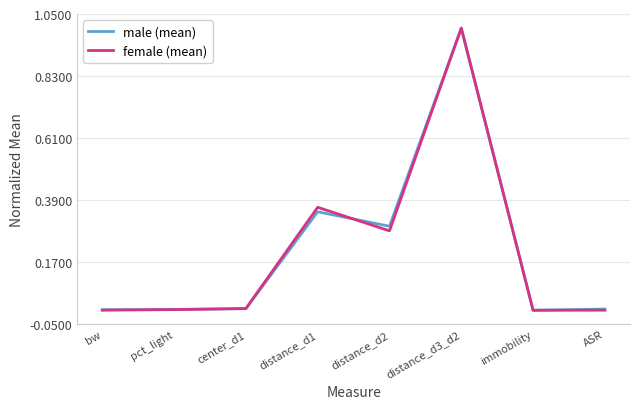

How many lines are shown in the chart?

2